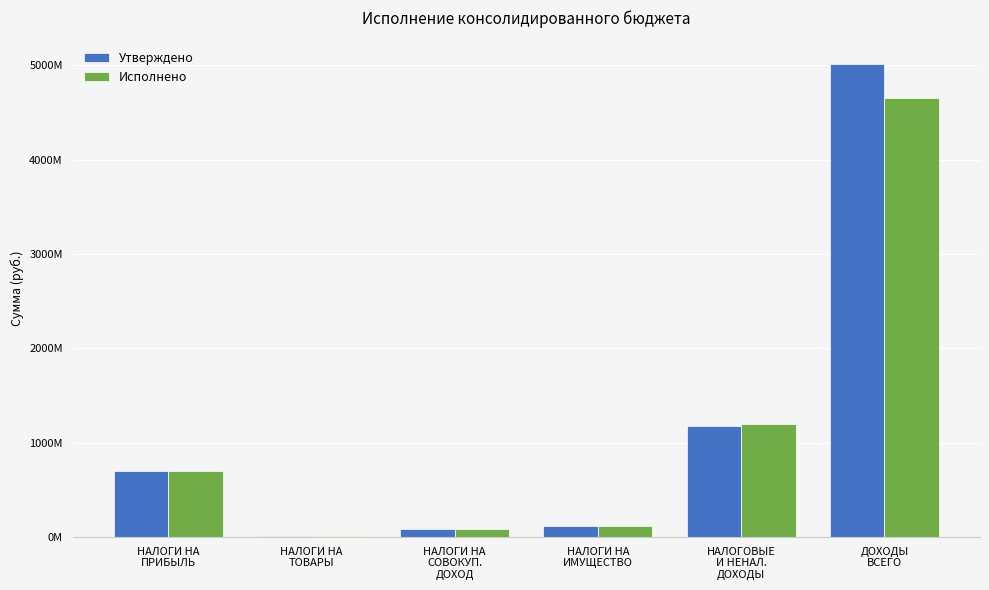

Does the chart contain stacked bars?

No